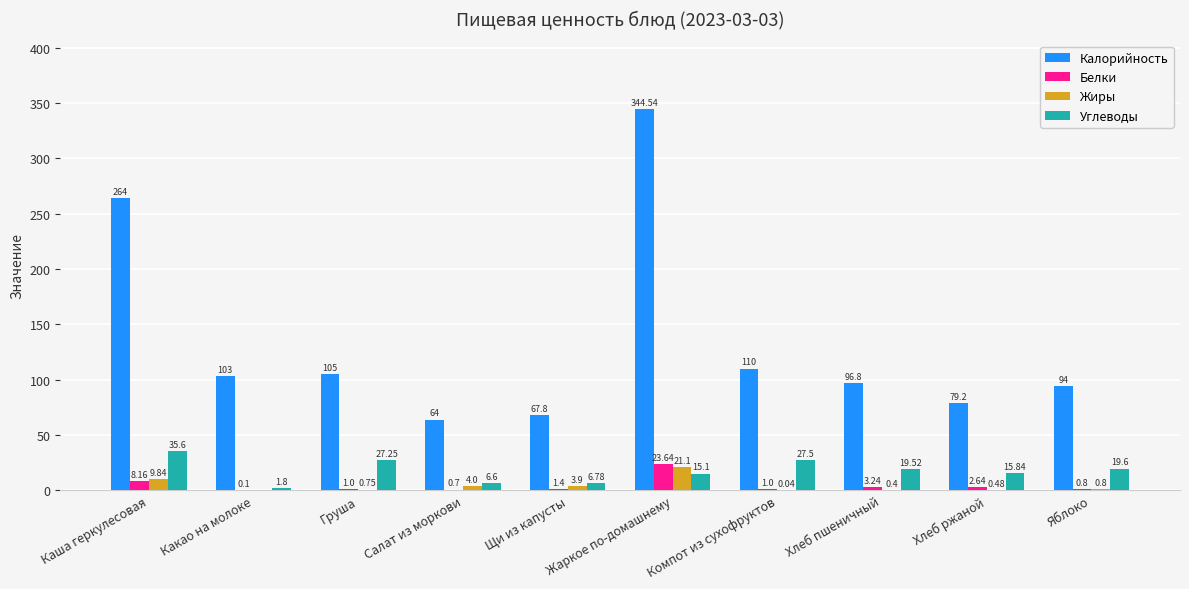

What is the sum of the Жиры values at Салат из моркови and Каша геркулесовая?

13.8